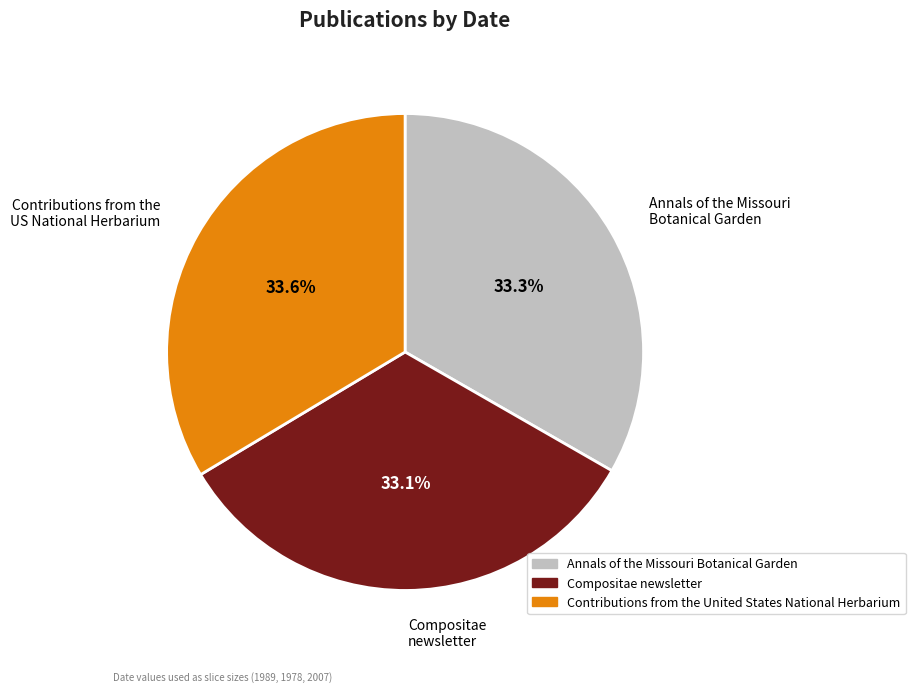

Is there a majority slice in this chart?

No